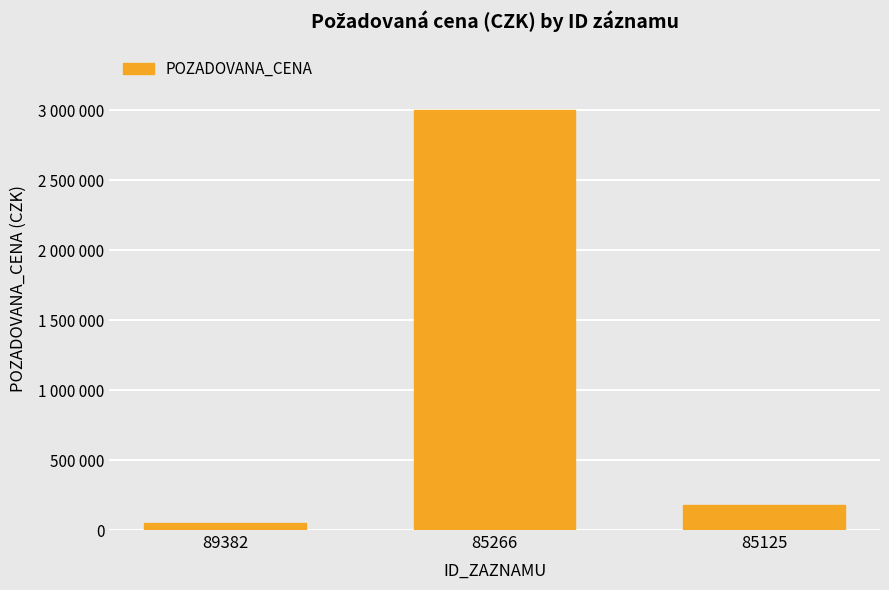

Does the chart contain any negative values?

No